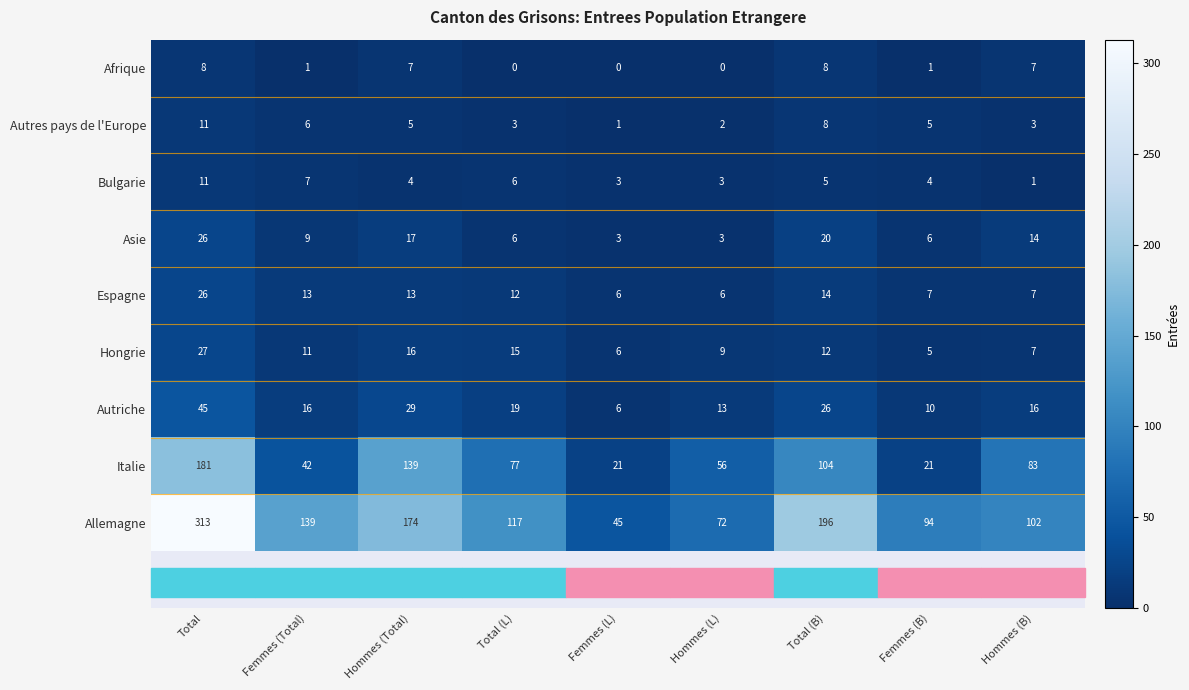

Count the Afrique values in the range 0 to 7.

7